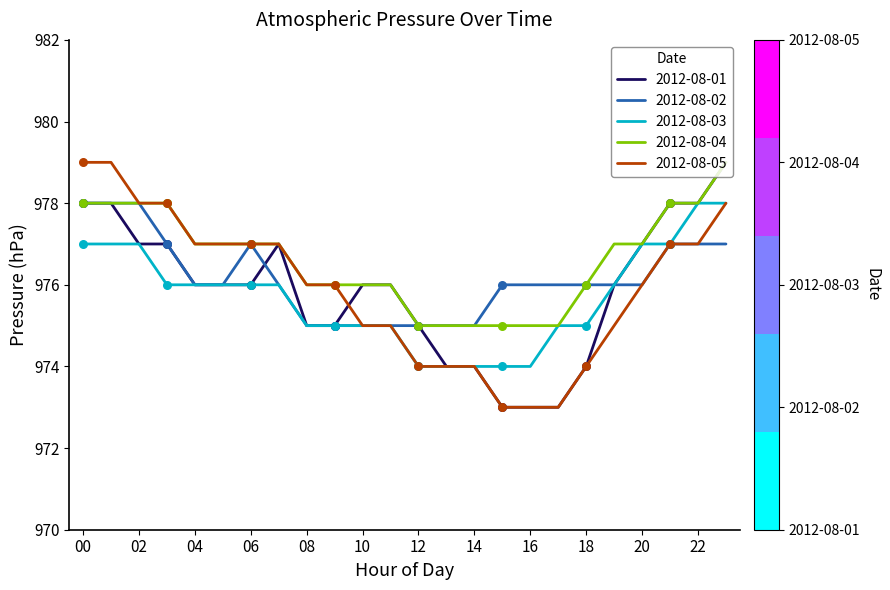

What is the greatest value displayed?

979